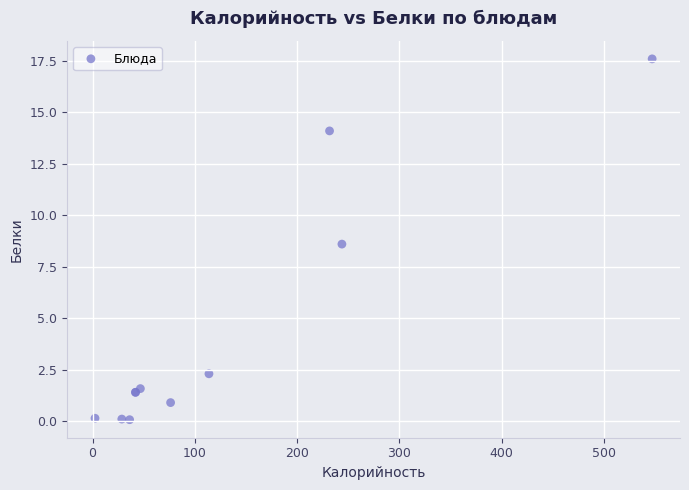

What Y value in the scatter plot is closest to 8?

8.6